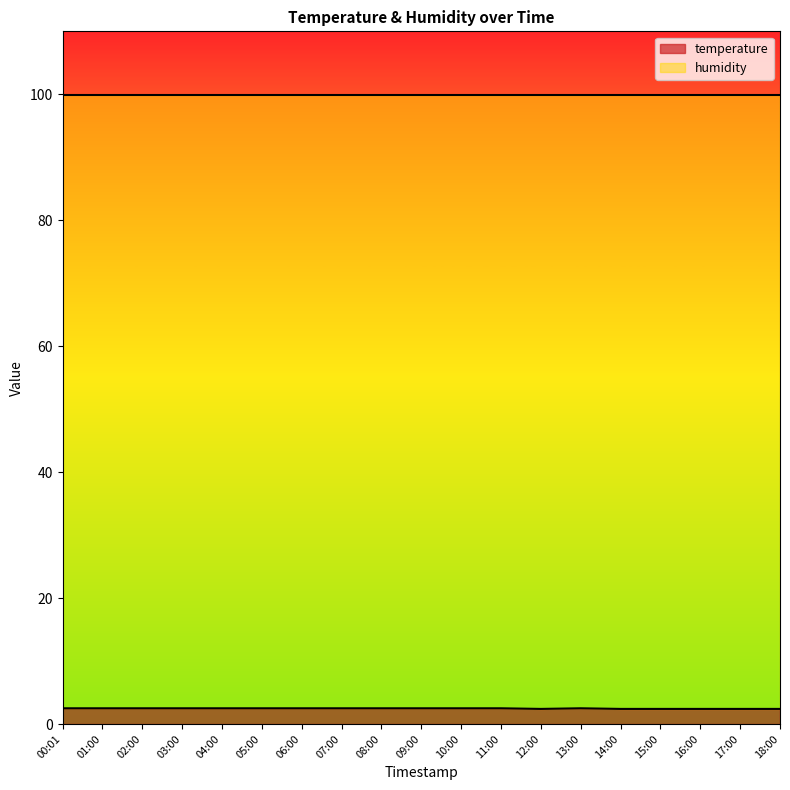

List the labels in order of value, largest first.

00:01, 01:00, 02:00, 03:00, 04:00, 05:00, 06:00, 07:00, 08:00, 09:00, 10:00, 11:00, 13:00, 12:00, 14:00, 15:00, 16:00, 17:00, 18:00